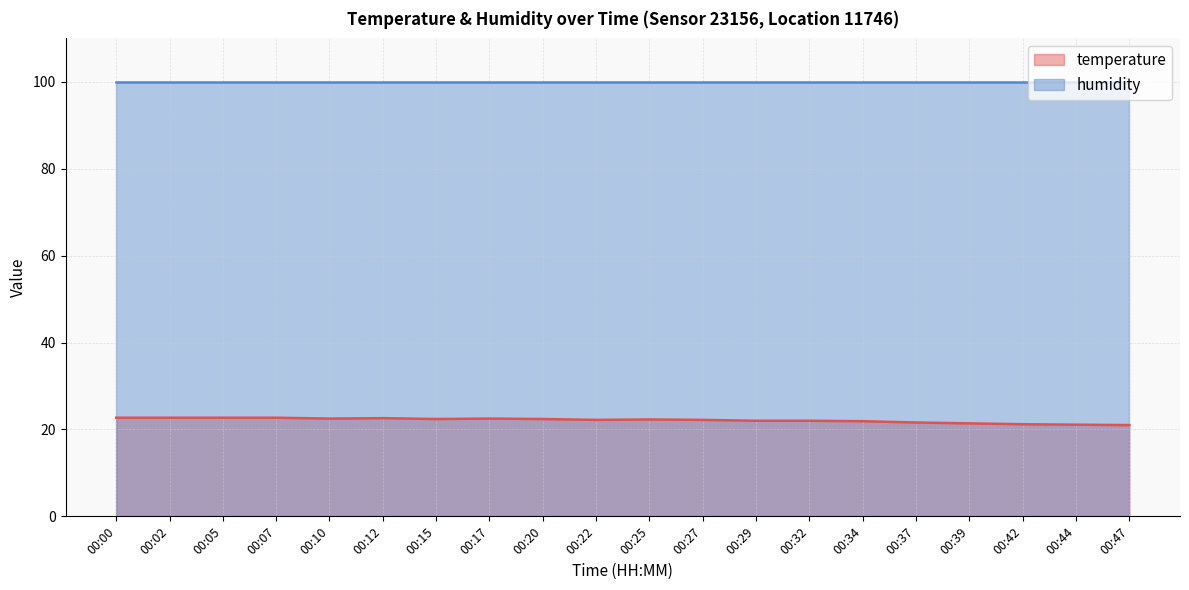

Does the chart display data point markers on the line(s)?

No